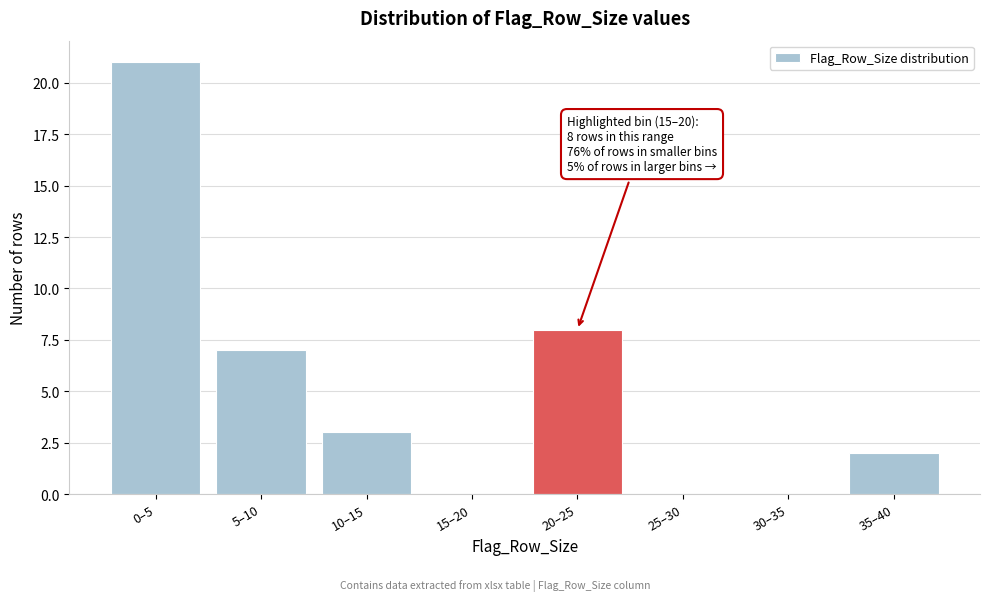

Reading left to right, extract all data points from this chart.

0–5=21	5–10=7	10–15=3	15–20=0	20–25=8	25–30=0	30–35=0	35–40=2